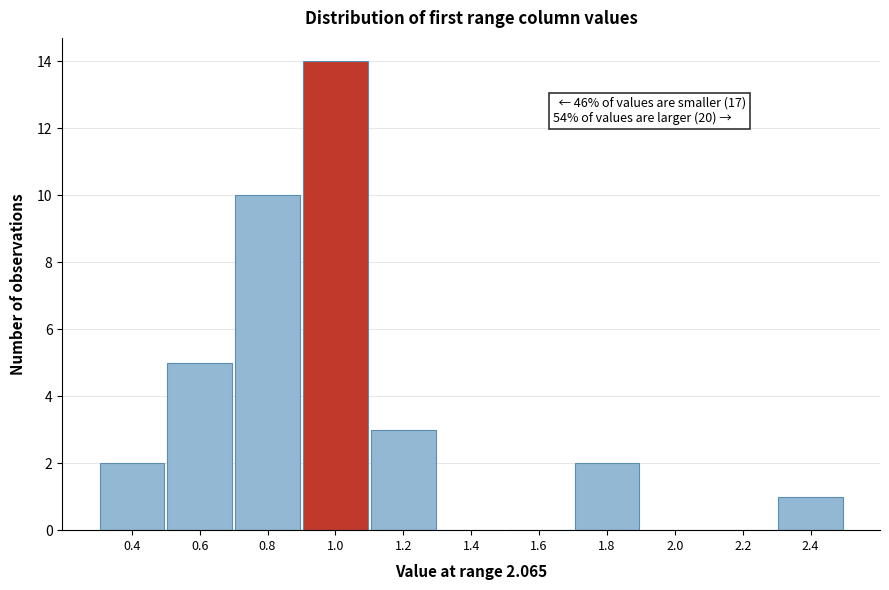

Over which range of the x-axis is the bar tallest?

0.9 to 1.1